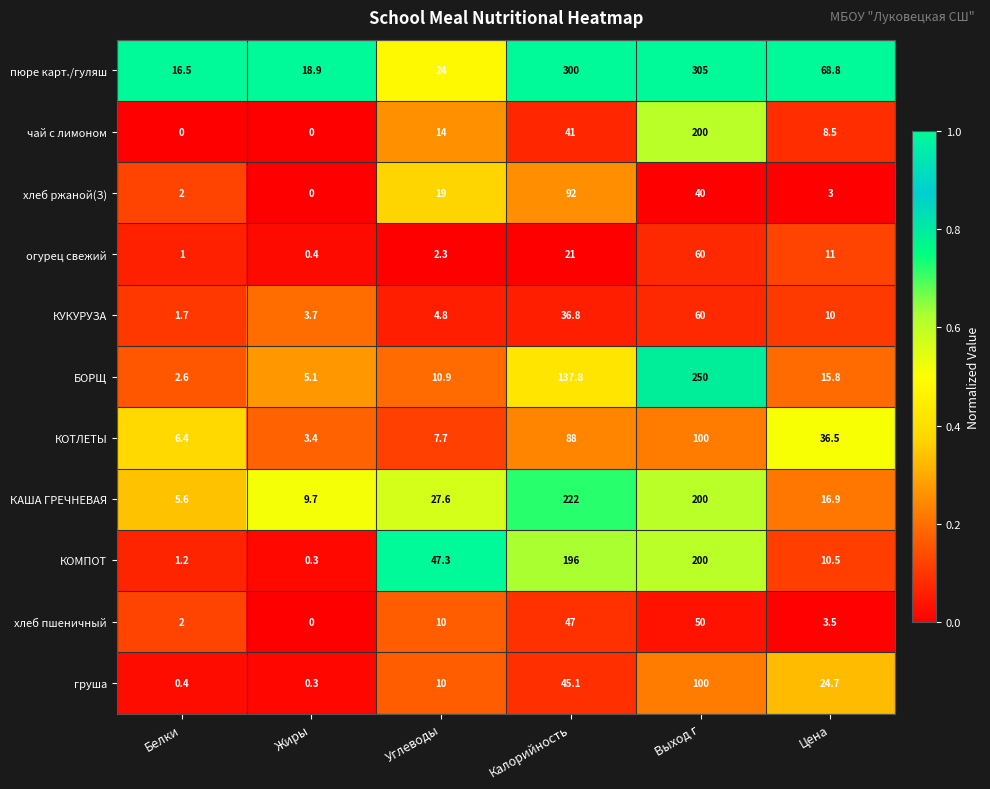

Rank the categories by хлеб пшеничный value from highest to lowest.

Выход г, Калорийность, Углеводы, Цена, Белки, Жиры